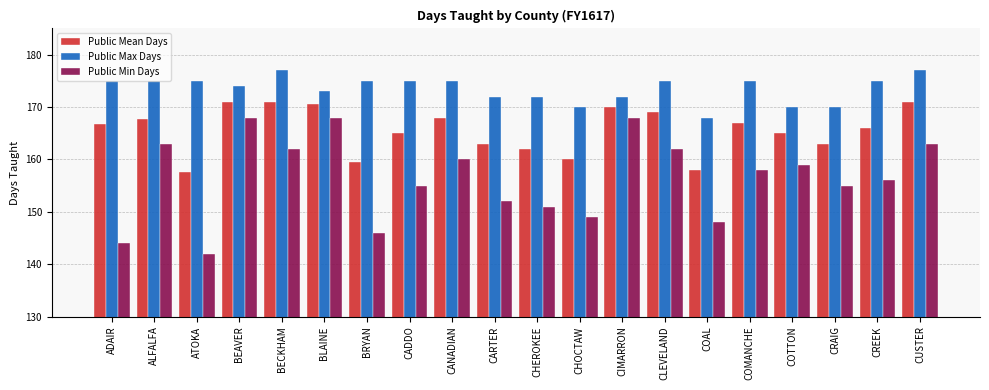

Reading left to right, extract all data points from this chart.

Public Mean Days: ADAIR=166.7	ALFALFA=167.7	ATOKA=157.7	BEAVER=171.0	BECKHAM=171.0	BLAINE=170.5	BRYAN=159.5	CADDO=165.0	CANADIAN=168.0	CARTER=163.0	CHEROKEE=162.0	CHOCTAW=160.0	CIMARRON=170.0	CLEVELAND=169.0	COAL=158.0	COMANCHE=167.0	COTTON=165.0	CRAIG=163.0	CREEK=166.0	CUSTER=171.0
Public Max Days: ADAIR=175.0	ALFALFA=175.0	ATOKA=175.0	BEAVER=174.0	BECKHAM=177.0	BLAINE=173.0	BRYAN=175.0	CADDO=175.0	CANADIAN=175.0	CARTER=172.0	CHEROKEE=172.0	CHOCTAW=170.0	CIMARRON=172.0	CLEVELAND=175.0	COAL=168.0	COMANCHE=175.0	COTTON=170.0	CRAIG=170.0	CREEK=175.0	CUSTER=177.0
Public Min Days: ADAIR=144.0	ALFALFA=163.0	ATOKA=142.0	BEAVER=168.0	BECKHAM=162.0	BLAINE=168.0	BRYAN=146.0	CADDO=155.0	CANADIAN=160.0	CARTER=152.0	CHEROKEE=151.0	CHOCTAW=149.0	CIMARRON=168.0	CLEVELAND=162.0	COAL=148.0	COMANCHE=158.0	COTTON=159.0	CRAIG=155.0	CREEK=156.0	CUSTER=163.0